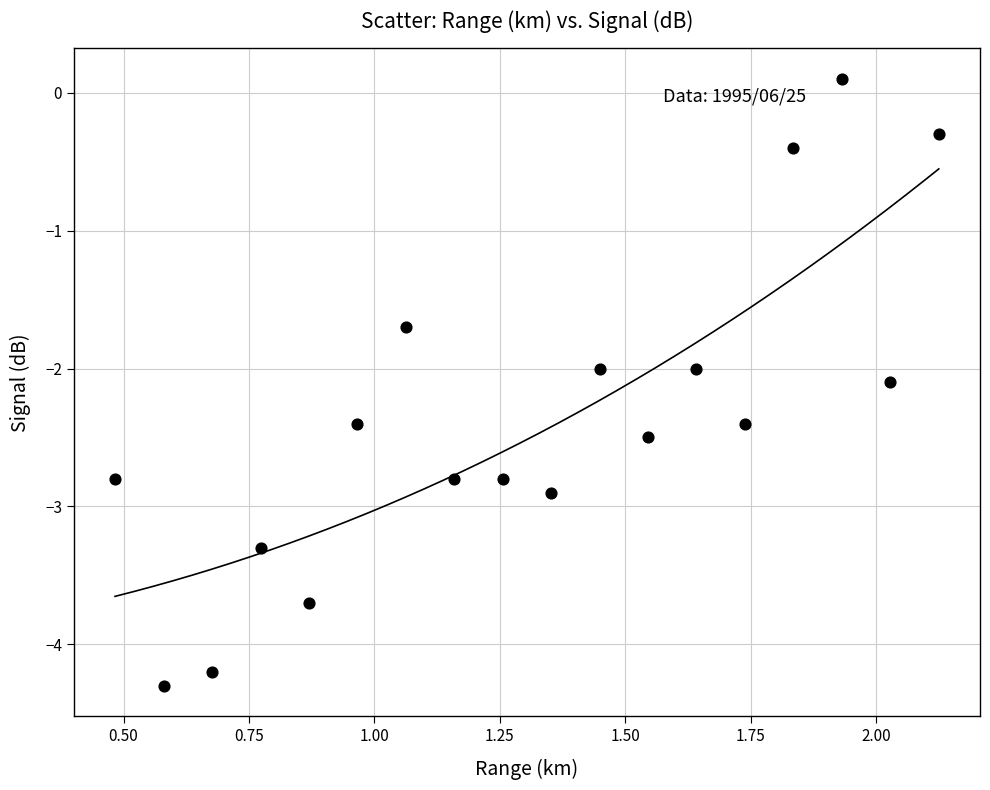

What is the range of X values (max minus min)?

1.6